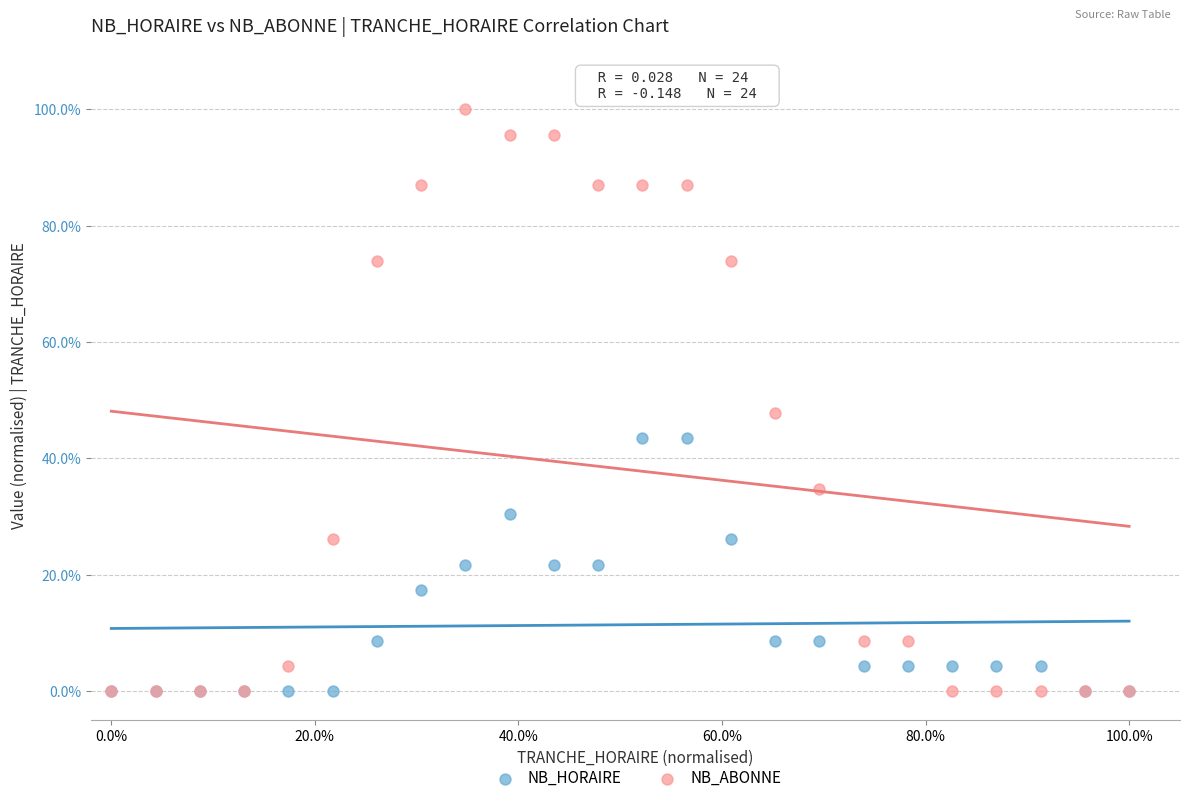

Which series has the largest Y range (max minus min)?

NB_ABONNE